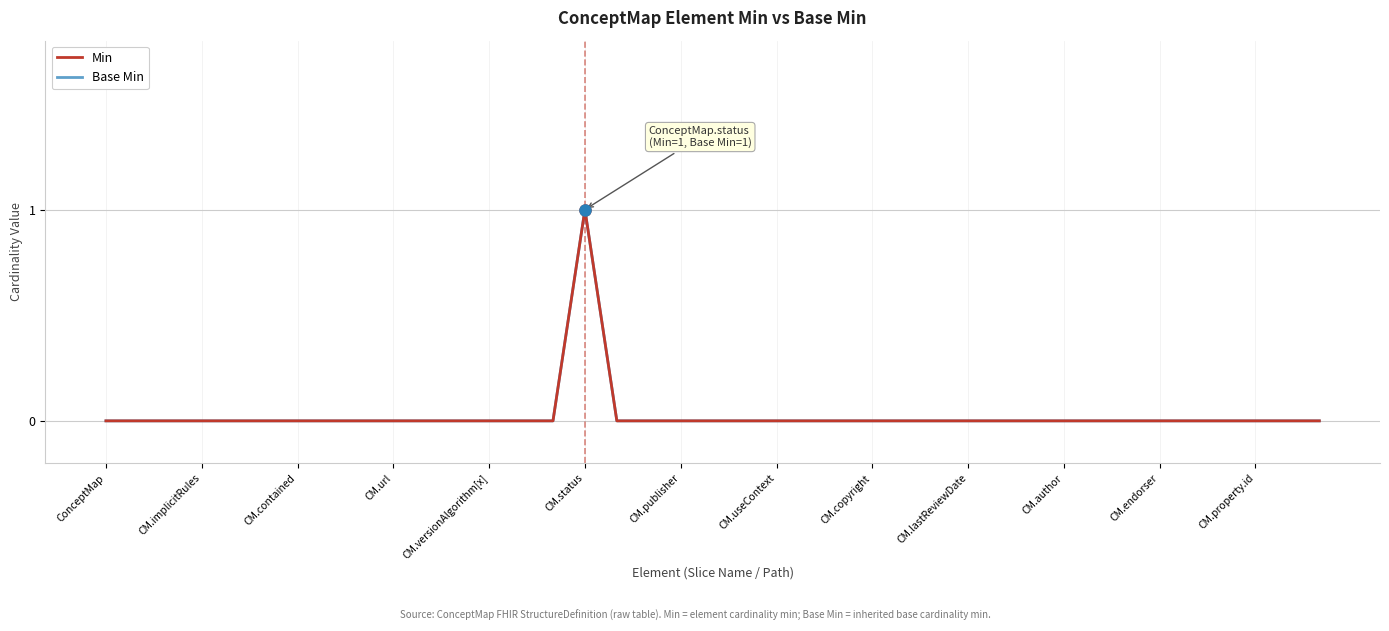

True or false: Base Min and Min intersect in this chart.

False